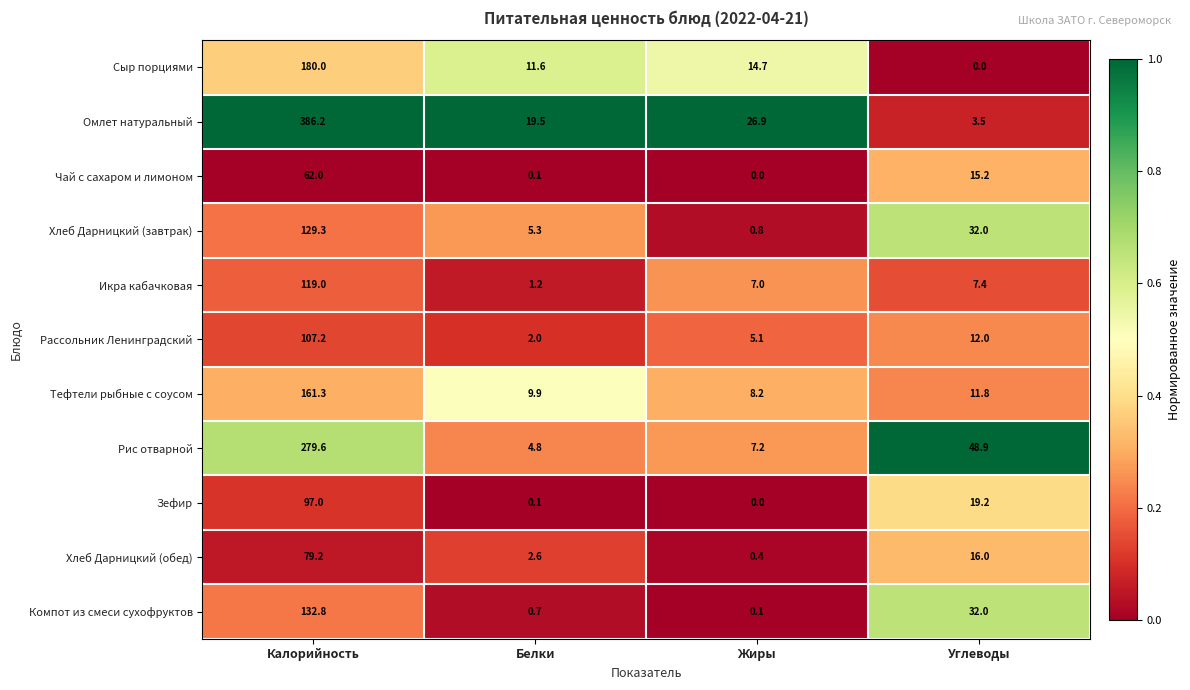

What is the spread (max minus min) of values at Белки?

19.4